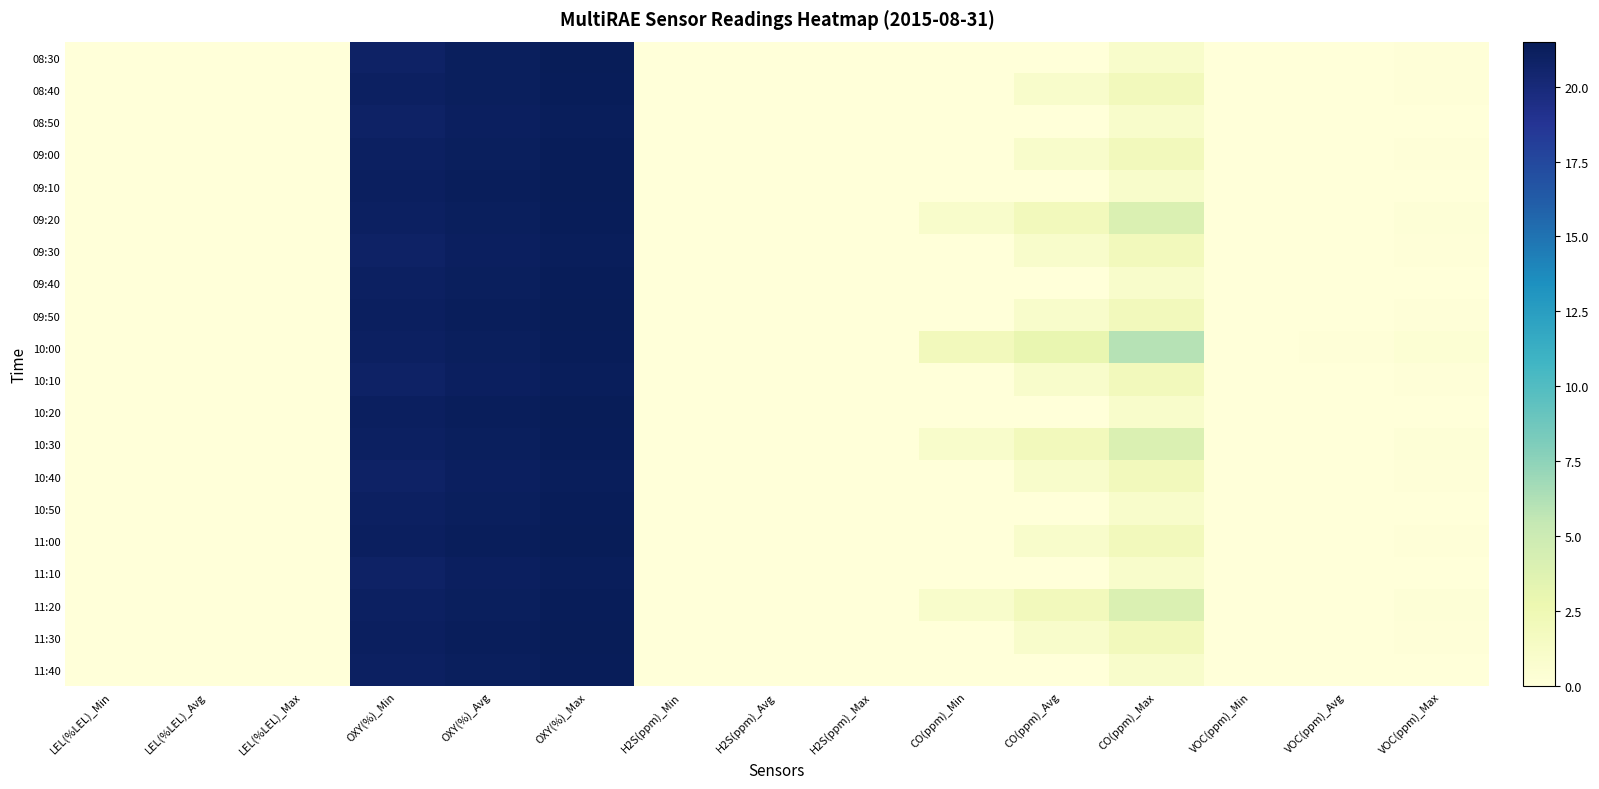

Reading left to right, what are all the values shown in this chart?

08:30: LEL(%LEL)_Min=0.0	LEL(%LEL)_Avg=0.0	LEL(%LEL)_Max=0.0	OXY(%)_Min=20.9	OXY(%)_Avg=21.2	OXY(%)_Max=21.5	H2S(ppm)_Min=0.0	H2S(ppm)_Avg=0.0	H2S(ppm)_Max=0.0	CO(ppm)_Min=0.0	CO(ppm)_Avg=0.0	CO(ppm)_Max=1.0	VOC(ppm)_Min=0.0	VOC(ppm)_Avg=0.0	VOC(ppm)_Max=0.1
08:40: LEL(%LEL)_Min=0.0	LEL(%LEL)_Avg=0.0	LEL(%LEL)_Max=0.0	OXY(%)_Min=21.0	OXY(%)_Avg=21.2	OXY(%)_Max=21.4	H2S(ppm)_Min=0.0	H2S(ppm)_Avg=0.0	H2S(ppm)_Max=0.0	CO(ppm)_Min=0.0	CO(ppm)_Avg=1.0	CO(ppm)_Max=2.0	VOC(ppm)_Min=0.0	VOC(ppm)_Avg=0.0	VOC(ppm)_Max=0.1
08:50: LEL(%LEL)_Min=0.0	LEL(%LEL)_Avg=0.0	LEL(%LEL)_Max=0.0	OXY(%)_Min=20.9	OXY(%)_Avg=21.1	OXY(%)_Max=21.3	H2S(ppm)_Min=0.0	H2S(ppm)_Avg=0.0	H2S(ppm)_Max=0.0	CO(ppm)_Min=0.0	CO(ppm)_Avg=0.0	CO(ppm)_Max=1.0	VOC(ppm)_Min=0.0	VOC(ppm)_Avg=0.0	VOC(ppm)_Max=0.0
09:00: LEL(%LEL)_Min=0.0	LEL(%LEL)_Avg=0.0	LEL(%LEL)_Max=0.0	OXY(%)_Min=21.0	OXY(%)_Avg=21.2	OXY(%)_Max=21.4	H2S(ppm)_Min=0.0	H2S(ppm)_Avg=0.0	H2S(ppm)_Max=0.0	CO(ppm)_Min=0.0	CO(ppm)_Avg=1.0	CO(ppm)_Max=2.0	VOC(ppm)_Min=0.0	VOC(ppm)_Avg=0.0	VOC(ppm)_Max=0.1
09:10: LEL(%LEL)_Min=0.0	LEL(%LEL)_Avg=0.0	LEL(%LEL)_Max=0.0	OXY(%)_Min=21.1	OXY(%)_Avg=21.3	OXY(%)_Max=21.5	H2S(ppm)_Min=0.0	H2S(ppm)_Avg=0.0	H2S(ppm)_Max=0.0	CO(ppm)_Min=0.0	CO(ppm)_Avg=0.0	CO(ppm)_Max=1.0	VOC(ppm)_Min=0.0	VOC(ppm)_Avg=0.0	VOC(ppm)_Max=0.0
09:20: LEL(%LEL)_Min=0.0	LEL(%LEL)_Avg=0.0	LEL(%LEL)_Max=0.0	OXY(%)_Min=21.0	OXY(%)_Avg=21.2	OXY(%)_Max=21.4	H2S(ppm)_Min=0.0	H2S(ppm)_Avg=0.0	H2S(ppm)_Max=0.0	CO(ppm)_Min=1.0	CO(ppm)_Avg=2.0	CO(ppm)_Max=4.0	VOC(ppm)_Min=0.0	VOC(ppm)_Avg=0.0	VOC(ppm)_Max=0.2
09:30: LEL(%LEL)_Min=0.0	LEL(%LEL)_Avg=0.0	LEL(%LEL)_Max=0.0	OXY(%)_Min=20.9	OXY(%)_Avg=21.1	OXY(%)_Max=21.3	H2S(ppm)_Min=0.0	H2S(ppm)_Avg=0.0	H2S(ppm)_Max=0.0	CO(ppm)_Min=0.0	CO(ppm)_Avg=1.0	CO(ppm)_Max=2.0	VOC(ppm)_Min=0.0	VOC(ppm)_Avg=0.0	VOC(ppm)_Max=0.1
09:40: LEL(%LEL)_Min=0.0	LEL(%LEL)_Avg=0.0	LEL(%LEL)_Max=0.0	OXY(%)_Min=21.0	OXY(%)_Avg=21.2	OXY(%)_Max=21.4	H2S(ppm)_Min=0.0	H2S(ppm)_Avg=0.0	H2S(ppm)_Max=0.0	CO(ppm)_Min=0.0	CO(ppm)_Avg=0.0	CO(ppm)_Max=1.0	VOC(ppm)_Min=0.0	VOC(ppm)_Avg=0.0	VOC(ppm)_Max=0.0
09:50: LEL(%LEL)_Min=0.0	LEL(%LEL)_Avg=0.0	LEL(%LEL)_Max=0.0	OXY(%)_Min=21.1	OXY(%)_Avg=21.3	OXY(%)_Max=21.5	H2S(ppm)_Min=0.0	H2S(ppm)_Avg=0.0	H2S(ppm)_Max=0.0	CO(ppm)_Min=0.0	CO(ppm)_Avg=1.0	CO(ppm)_Max=2.0	VOC(ppm)_Min=0.0	VOC(ppm)_Avg=0.0	VOC(ppm)_Max=0.1
10:00: LEL(%LEL)_Min=0.0	LEL(%LEL)_Avg=0.0	LEL(%LEL)_Max=0.0	OXY(%)_Min=21.0	OXY(%)_Avg=21.2	OXY(%)_Max=21.4	H2S(ppm)_Min=0.0	H2S(ppm)_Avg=0.0	H2S(ppm)_Max=0.0	CO(ppm)_Min=2.0	CO(ppm)_Avg=3.0	CO(ppm)_Max=6.0	VOC(ppm)_Min=0.0	VOC(ppm)_Avg=0.1	VOC(ppm)_Max=0.4
10:10: LEL(%LEL)_Min=0.0	LEL(%LEL)_Avg=0.0	LEL(%LEL)_Max=0.0	OXY(%)_Min=20.9	OXY(%)_Avg=21.1	OXY(%)_Max=21.3	H2S(ppm)_Min=0.0	H2S(ppm)_Avg=0.0	H2S(ppm)_Max=0.0	CO(ppm)_Min=0.0	CO(ppm)_Avg=1.0	CO(ppm)_Max=2.0	VOC(ppm)_Min=0.0	VOC(ppm)_Avg=0.0	VOC(ppm)_Max=0.1
10:20: LEL(%LEL)_Min=0.0	LEL(%LEL)_Avg=0.0	LEL(%LEL)_Max=0.0	OXY(%)_Min=21.1	OXY(%)_Avg=21.3	OXY(%)_Max=21.5	H2S(ppm)_Min=0.0	H2S(ppm)_Avg=0.0	H2S(ppm)_Max=0.0	CO(ppm)_Min=0.0	CO(ppm)_Avg=0.0	CO(ppm)_Max=1.0	VOC(ppm)_Min=0.0	VOC(ppm)_Avg=0.0	VOC(ppm)_Max=0.0
10:30: LEL(%LEL)_Min=0.0	LEL(%LEL)_Avg=0.0	LEL(%LEL)_Max=0.0	OXY(%)_Min=21.0	OXY(%)_Avg=21.2	OXY(%)_Max=21.4	H2S(ppm)_Min=0.0	H2S(ppm)_Avg=0.0	H2S(ppm)_Max=0.0	CO(ppm)_Min=1.0	CO(ppm)_Avg=2.0	CO(ppm)_Max=4.0	VOC(ppm)_Min=0.0	VOC(ppm)_Avg=0.0	VOC(ppm)_Max=0.2
10:40: LEL(%LEL)_Min=0.0	LEL(%LEL)_Avg=0.0	LEL(%LEL)_Max=0.0	OXY(%)_Min=20.9	OXY(%)_Avg=21.1	OXY(%)_Max=21.3	H2S(ppm)_Min=0.0	H2S(ppm)_Avg=0.0	H2S(ppm)_Max=0.0	CO(ppm)_Min=0.0	CO(ppm)_Avg=1.0	CO(ppm)_Max=2.0	VOC(ppm)_Min=0.0	VOC(ppm)_Avg=0.0	VOC(ppm)_Max=0.1
10:50: LEL(%LEL)_Min=0.0	LEL(%LEL)_Avg=0.0	LEL(%LEL)_Max=0.0	OXY(%)_Min=21.0	OXY(%)_Avg=21.2	OXY(%)_Max=21.4	H2S(ppm)_Min=0.0	H2S(ppm)_Avg=0.0	H2S(ppm)_Max=0.0	CO(ppm)_Min=0.0	CO(ppm)_Avg=0.0	CO(ppm)_Max=1.0	VOC(ppm)_Min=0.0	VOC(ppm)_Avg=0.0	VOC(ppm)_Max=0.0
11:00: LEL(%LEL)_Min=0.0	LEL(%LEL)_Avg=0.0	LEL(%LEL)_Max=0.0	OXY(%)_Min=21.1	OXY(%)_Avg=21.3	OXY(%)_Max=21.5	H2S(ppm)_Min=0.0	H2S(ppm)_Avg=0.0	H2S(ppm)_Max=0.0	CO(ppm)_Min=0.0	CO(ppm)_Avg=1.0	CO(ppm)_Max=2.0	VOC(ppm)_Min=0.0	VOC(ppm)_Avg=0.0	VOC(ppm)_Max=0.1
11:10: LEL(%LEL)_Min=0.0	LEL(%LEL)_Avg=0.0	LEL(%LEL)_Max=0.0	OXY(%)_Min=20.9	OXY(%)_Avg=21.1	OXY(%)_Max=21.3	H2S(ppm)_Min=0.0	H2S(ppm)_Avg=0.0	H2S(ppm)_Max=0.0	CO(ppm)_Min=0.0	CO(ppm)_Avg=0.0	CO(ppm)_Max=1.0	VOC(ppm)_Min=0.0	VOC(ppm)_Avg=0.0	VOC(ppm)_Max=0.0
11:20: LEL(%LEL)_Min=0.0	LEL(%LEL)_Avg=0.0	LEL(%LEL)_Max=0.0	OXY(%)_Min=21.0	OXY(%)_Avg=21.2	OXY(%)_Max=21.4	H2S(ppm)_Min=0.0	H2S(ppm)_Avg=0.0	H2S(ppm)_Max=0.0	CO(ppm)_Min=1.0	CO(ppm)_Avg=2.0	CO(ppm)_Max=4.0	VOC(ppm)_Min=0.0	VOC(ppm)_Avg=0.0	VOC(ppm)_Max=0.2
11:30: LEL(%LEL)_Min=0.0	LEL(%LEL)_Avg=0.0	LEL(%LEL)_Max=0.0	OXY(%)_Min=21.1	OXY(%)_Avg=21.3	OXY(%)_Max=21.5	H2S(ppm)_Min=0.0	H2S(ppm)_Avg=0.0	H2S(ppm)_Max=0.0	CO(ppm)_Min=0.0	CO(ppm)_Avg=1.0	CO(ppm)_Max=2.0	VOC(ppm)_Min=0.0	VOC(ppm)_Avg=0.0	VOC(ppm)_Max=0.1
11:40: LEL(%LEL)_Min=0.0	LEL(%LEL)_Avg=0.0	LEL(%LEL)_Max=0.0	OXY(%)_Min=21.0	OXY(%)_Avg=21.2	OXY(%)_Max=21.4	H2S(ppm)_Min=0.0	H2S(ppm)_Avg=0.0	H2S(ppm)_Max=0.0	CO(ppm)_Min=0.0	CO(ppm)_Avg=0.0	CO(ppm)_Max=1.0	VOC(ppm)_Min=0.0	VOC(ppm)_Avg=0.0	VOC(ppm)_Max=0.0